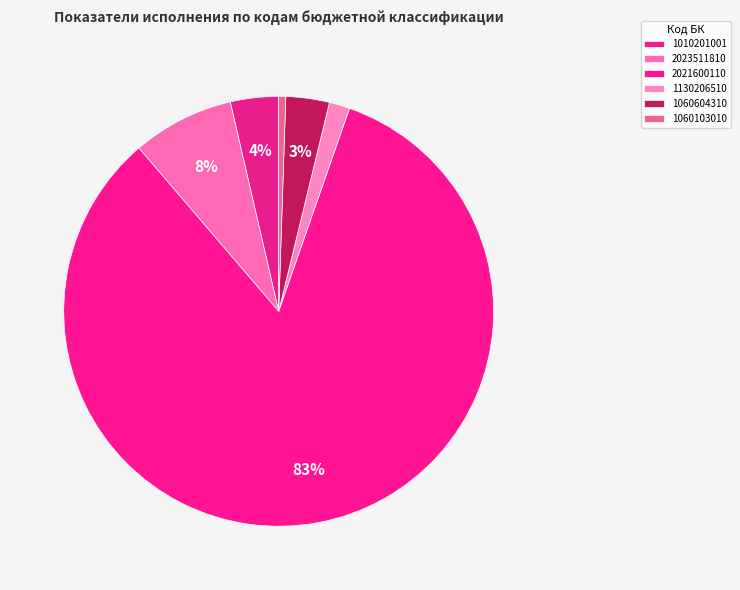

Combined, what portion of the pie is 1060103010 and 2023511810?

8.2%